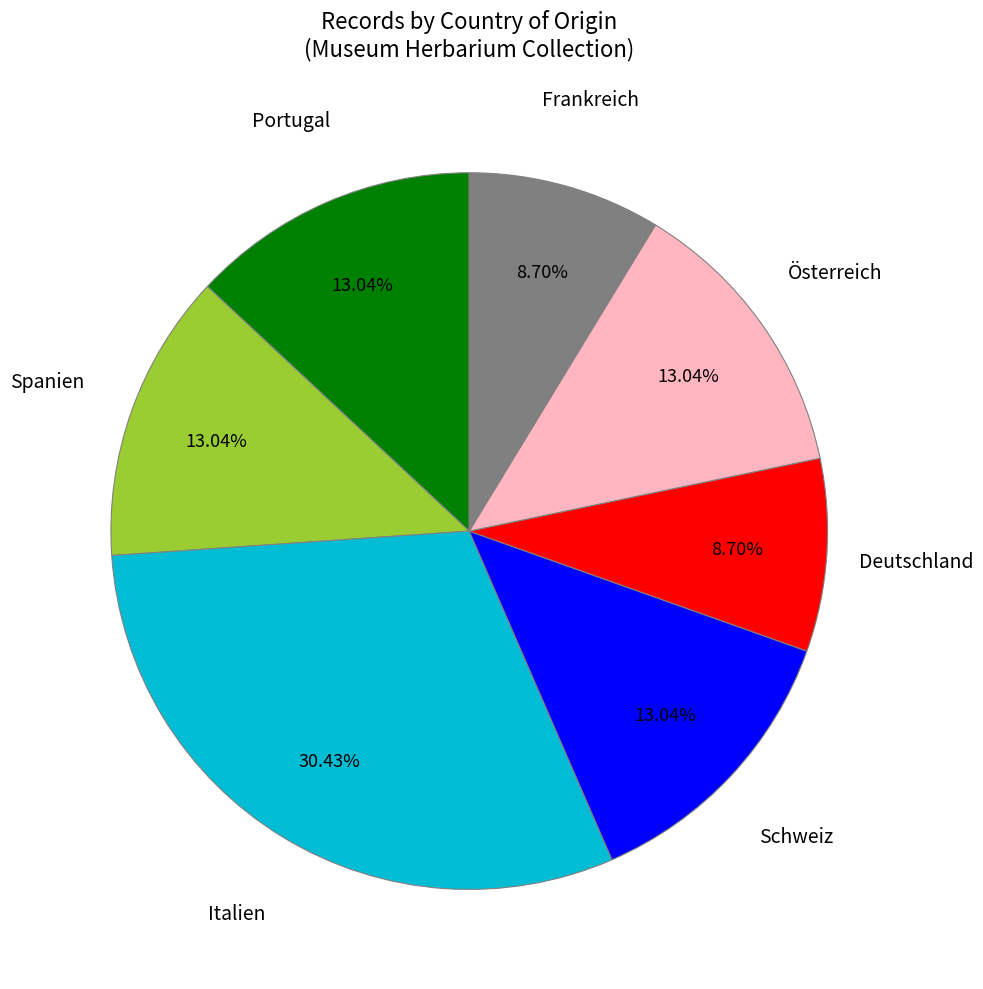

Does any single category account for the majority?

No